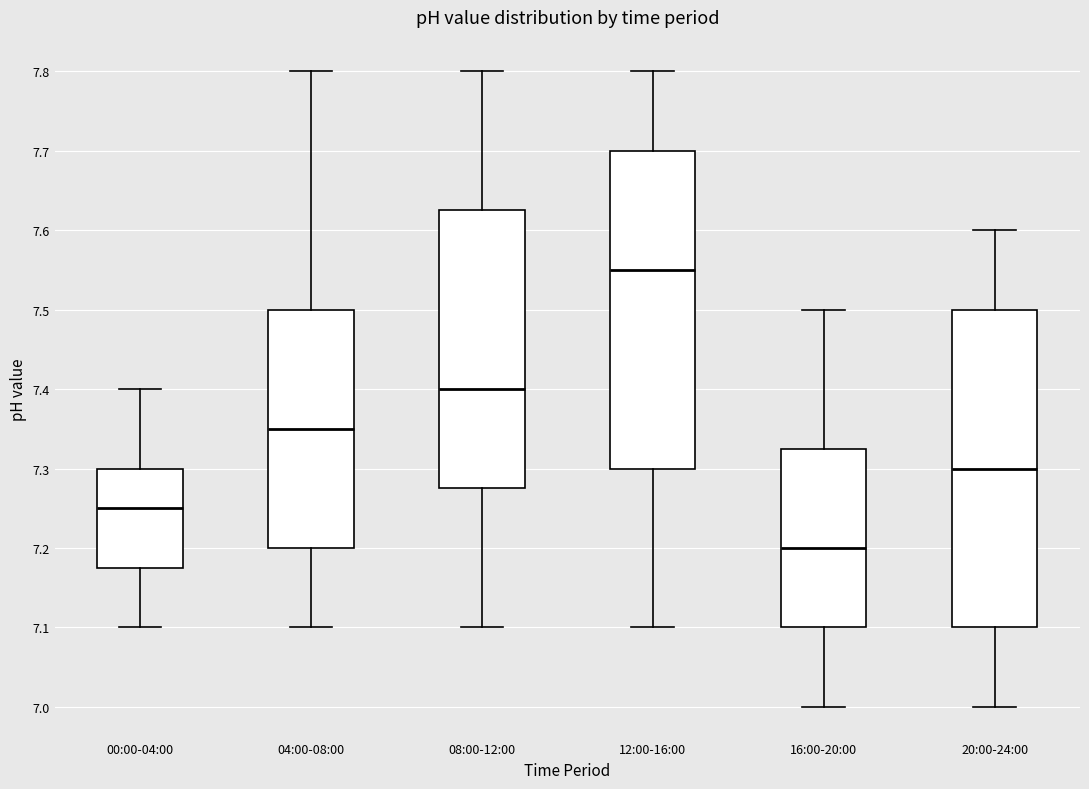

Reading left to right, read every box against the y-axis: the position of its median line, the range the box covers, and the ends of its whiskers. The values are not printed on the chart, so give them approximately, as read against the axis.

00:00-04:00: median 7.25, box 7.18 to 7.30, whiskers 7.10 to 7.40
04:00-08:00: median 7.35, box 7.20 to 7.50, whiskers 7.10 to 7.80
08:00-12:00: median 7.40, box 7.28 to 7.63, whiskers 7.10 to 7.80
12:00-16:00: median 7.55, box 7.30 to 7.70, whiskers 7.10 to 7.80
16:00-20:00: median 7.20, box 7.10 to 7.33, whiskers 7.00 to 7.50
20:00-24:00: median 7.30, box 7.10 to 7.50, whiskers 7.00 to 7.60